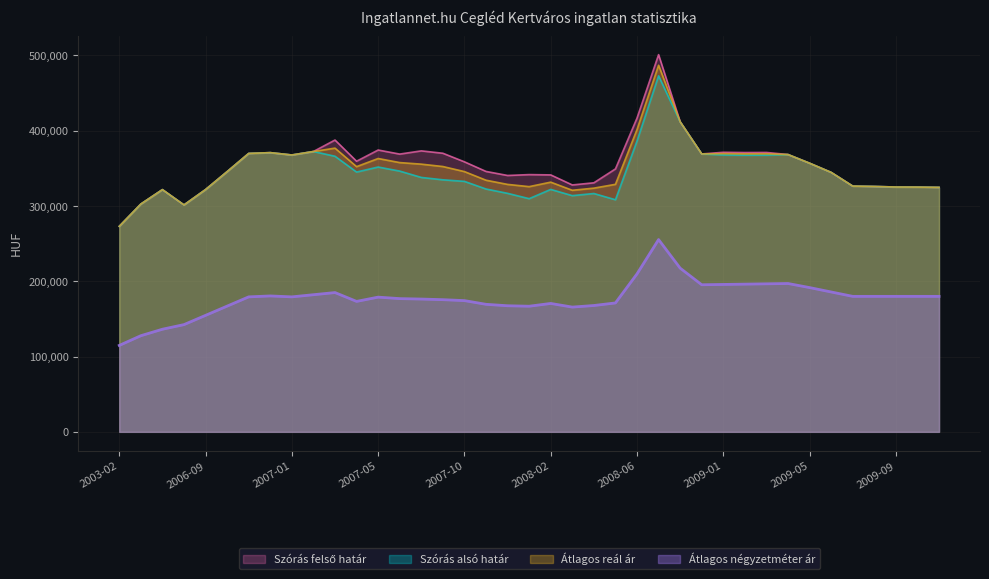

Reading left to right, extract all data points from this chart.

Átlagos négyzetméter ár: 114833	127733	136333	142476	154762	167047	179333	180557	179333	182189	185046	173316	178972	177003	176432	175600	174355	169441	167516	166895	170584	165748	167840	171263	209876	255460	217500	195417	195833	196250	196667	197083	191667	185833	180000	180000	180000	180000	180000
Szórás alsó határ: 273030	302661	321814	301460	321878	345697	369893	370943	367822	372453	366157	345164	351841	346447	338022	334861	332788	322653	316887	309805	322102	313827	316669	308362	386378	472994	411914	369193	367876	367544	367658	368429	356911	344707	326496	326021	325264	325170	324793
Szórás felső határ: 273030	302661	321814	301460	321878	345697	369893	370943	367822	372453	387707	359530	374427	369033	373304	370143	358746	345983	340611	341765	341374	328035	330877	349334	416878	501134	411914	369193	371410	371078	371192	368429	356911	344707	326496	326021	325264	325170	324793
Átlagos reál ár: 273030	302661	321814	301460	321878	345697	369893	370943	367822	372453	376932	352347	363134	357740	355663	352502	345767	334318	328749	325785	331738	320931	323773	328848	401628	487064	411914	369193	369643	369311	369425	368429	356911	344707	326496	326021	325264	325170	324793